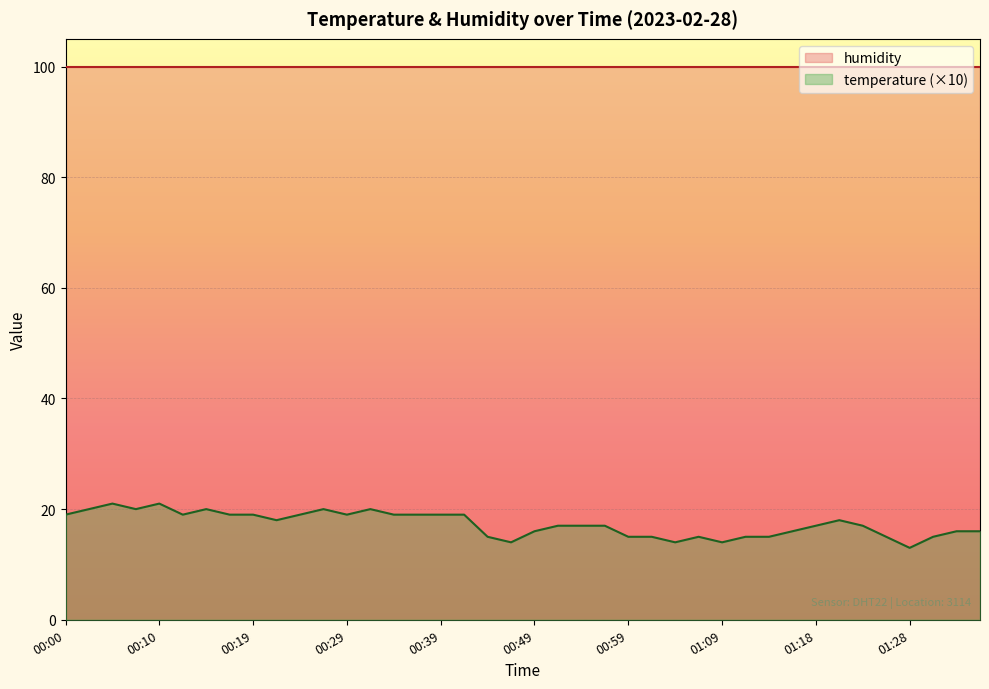

What is the label of the 33rd point from the left?

01:18